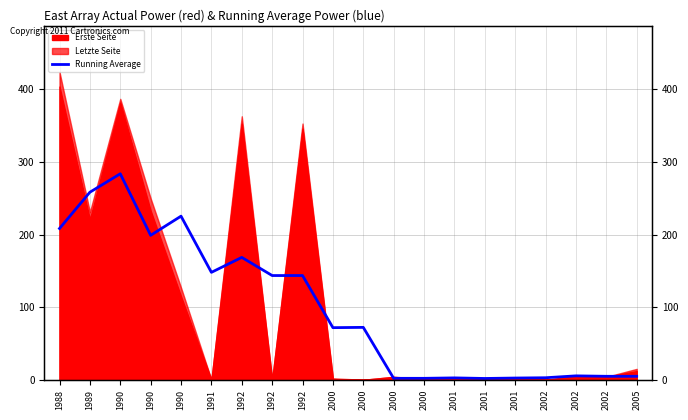

Reading right to left, extract all data points from this chart.

2005=4.8	2002=4.8	2002=5.4	2002=2.8	2001=2.4	2001=1.8	2001=2.6	2000=2.0	2000=2.0	2000=72.2	2000=71.8	1992=143.6	1992=143.6	1992=168.6	1991=148.0	1990=225.4	1990=199.0	1990=283.8	1989=258.4	1988=208.4